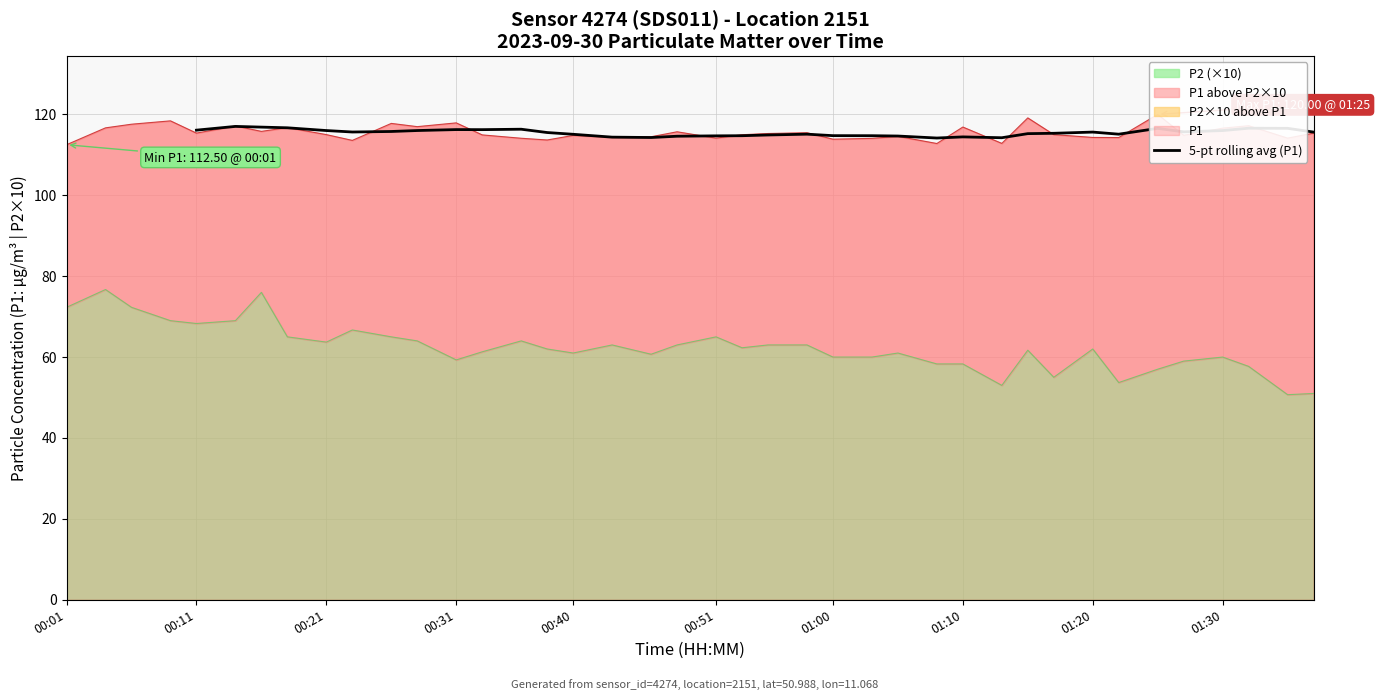

How many points are higher than both their immediate neighbors (excluding endpoints)?

8